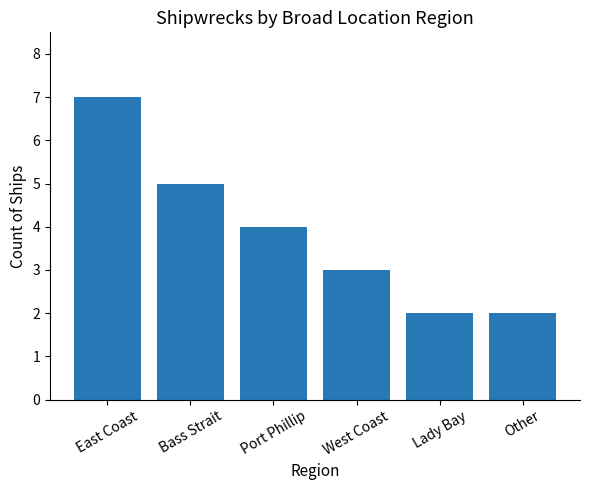

What is the change in value from East Coast to Bass Strait?

-2